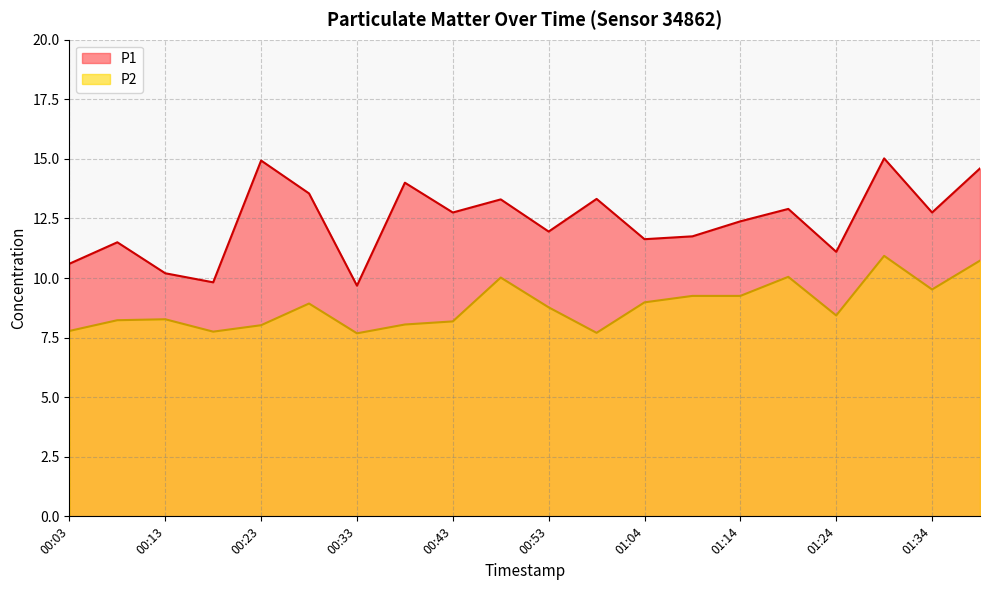

What is the sum of the P1 values at 00:13 and 00:48?

23.5